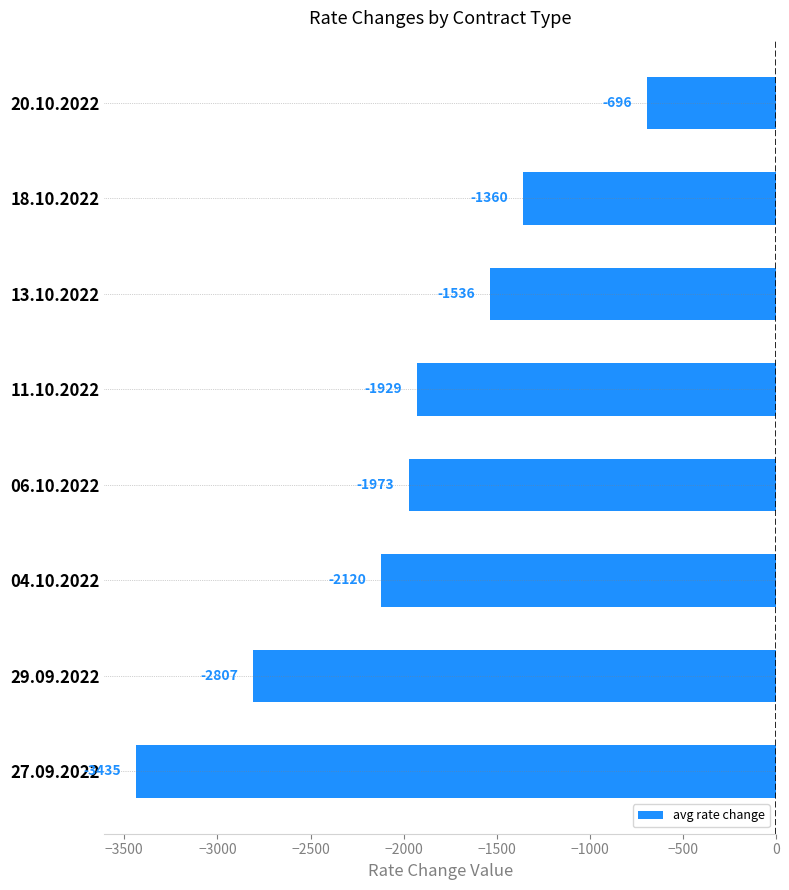

How many data points are less than -1928?

5